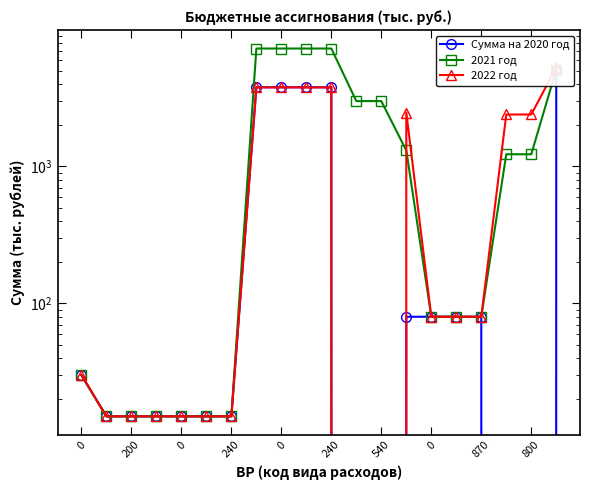

How many interior local peaks does the 2022 год series have?

1